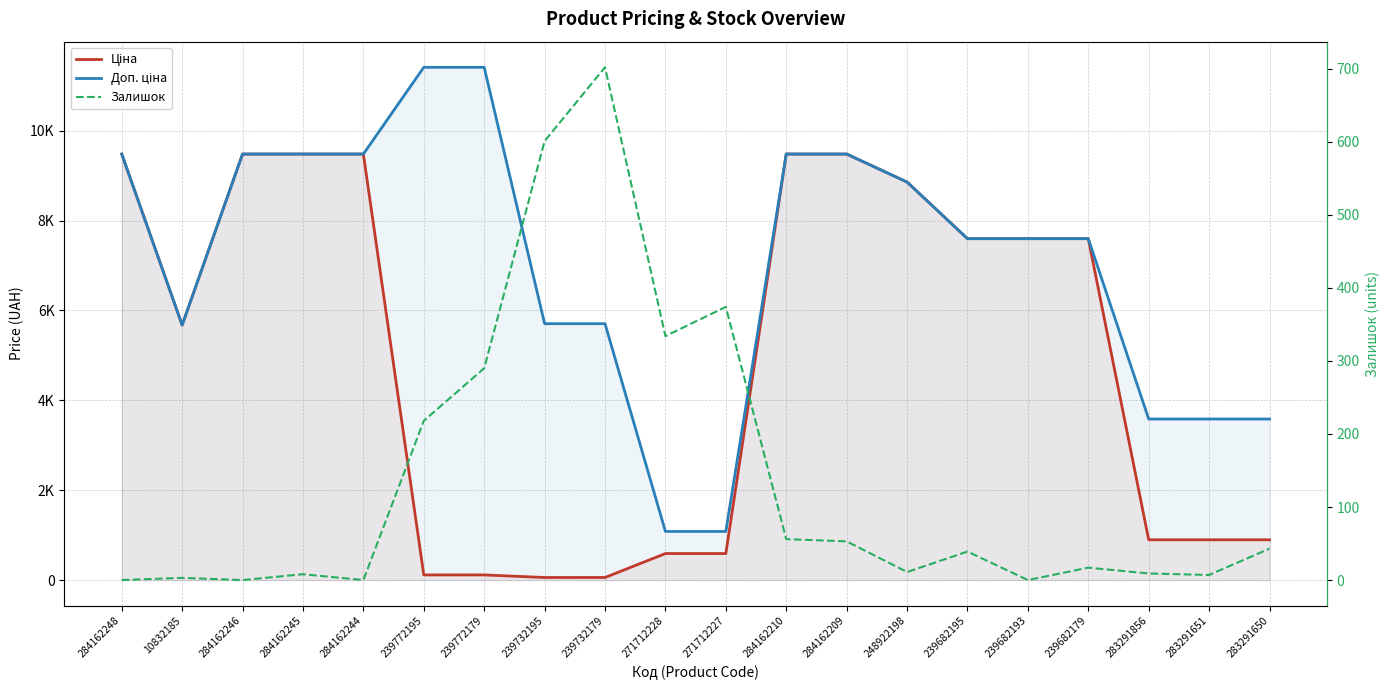

Between which two adjacent categories do Ціна and Залишок first intersect?

284162244 and 239772195